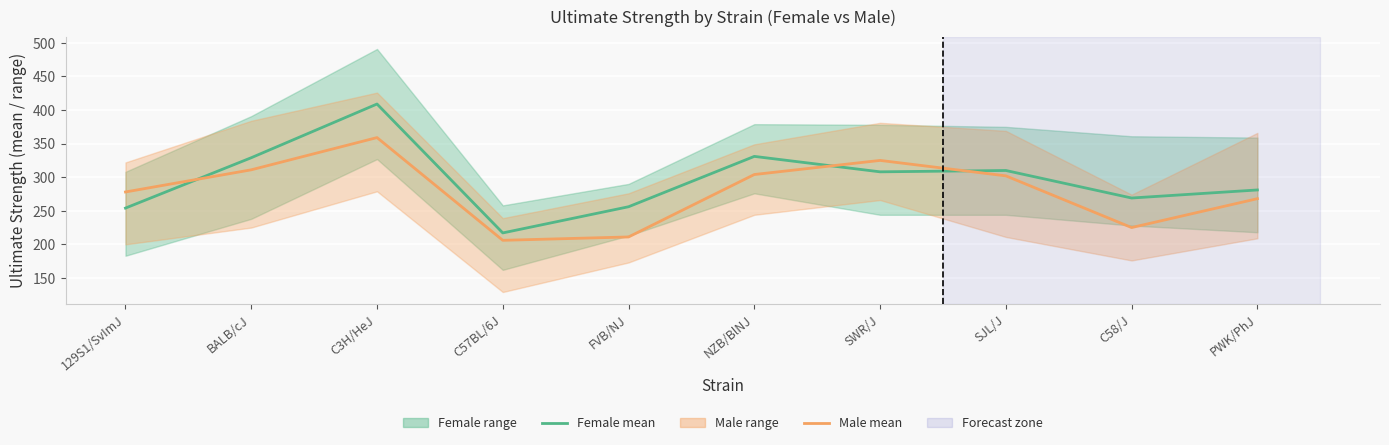

Which series has the widest spread of values?

Female mean